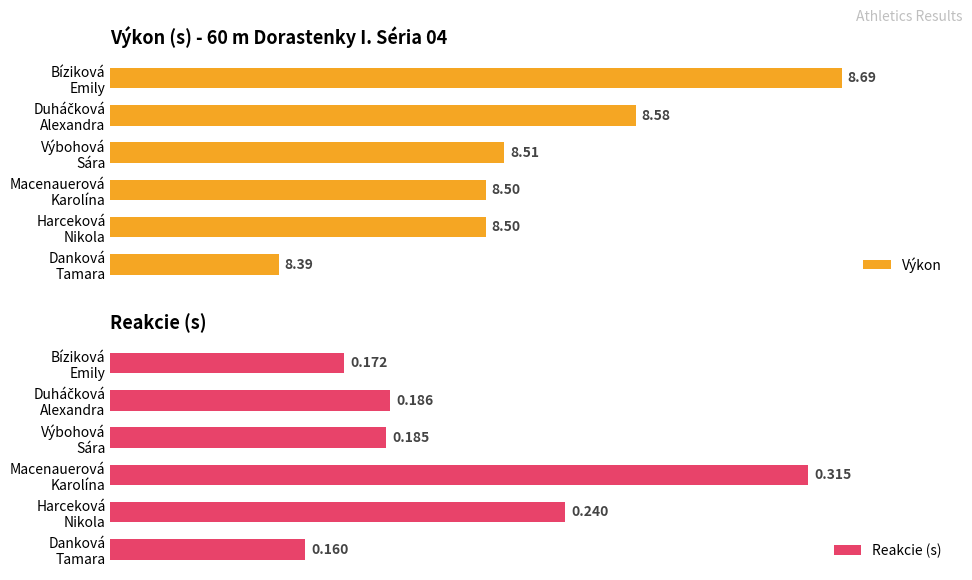

Reading left to right, extract all data points from this chart.

Výkon: 8.4	8.5	8.5	8.5	8.6	8.7
Reakcie (s): 0.2	0.2	0.3	0.2	0.2	0.2